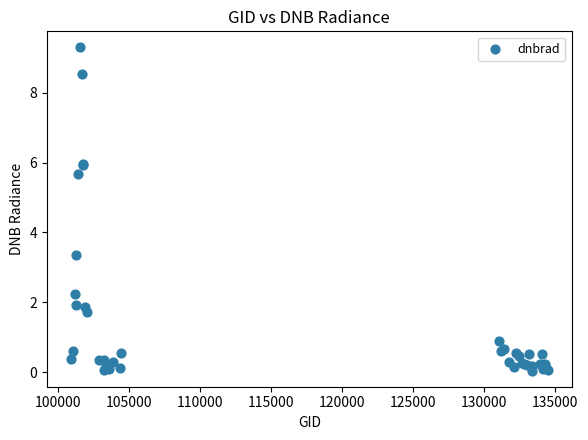

What Y value in the scatter plot is closest to 4?

3.4